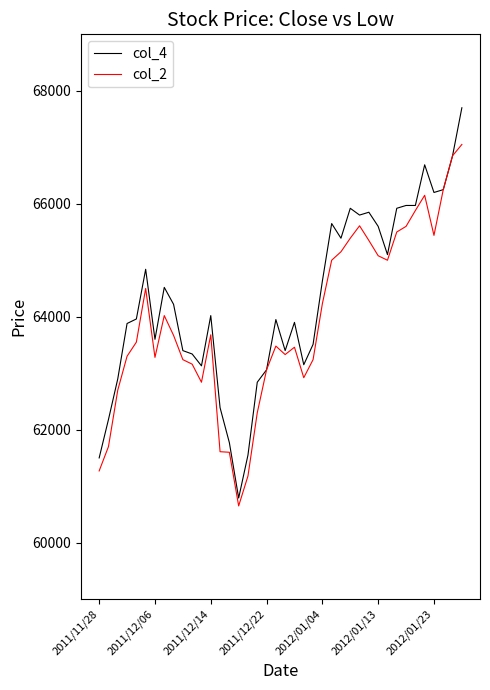

List the series in order of their peak value, highest first.

col_4, col_2